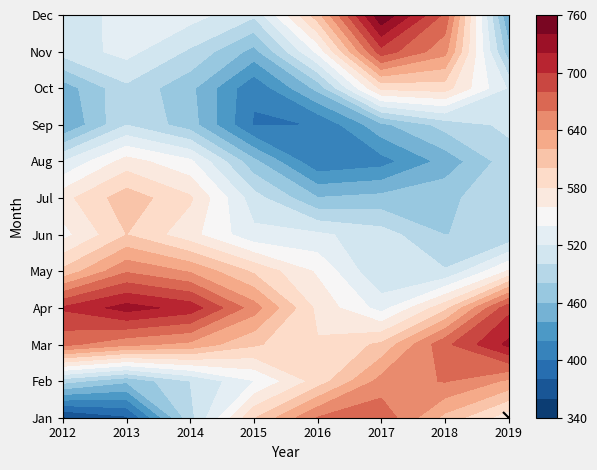

At which label does Sep reach its peak?

2013